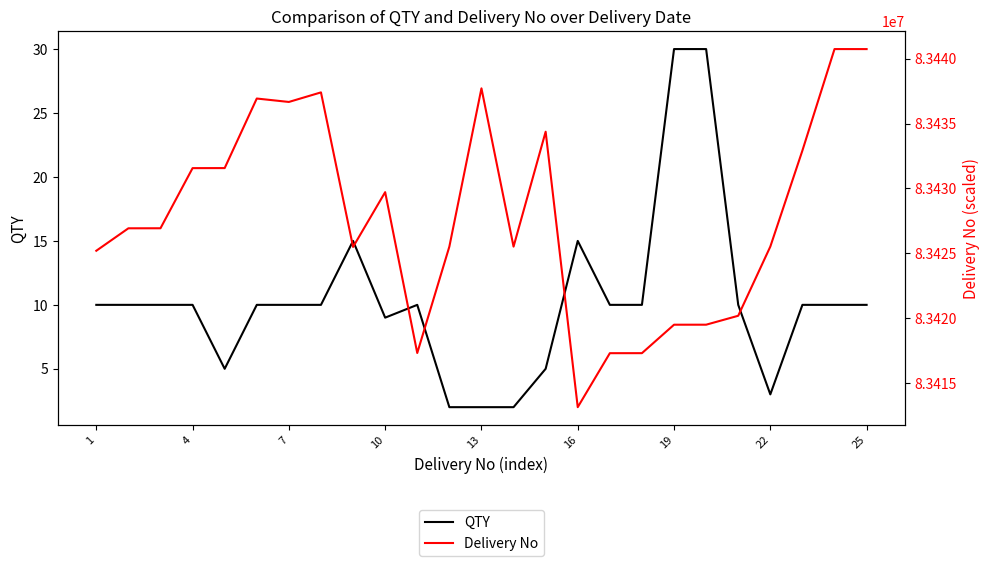

The value of QTY at 10 is 9. True or false?

True